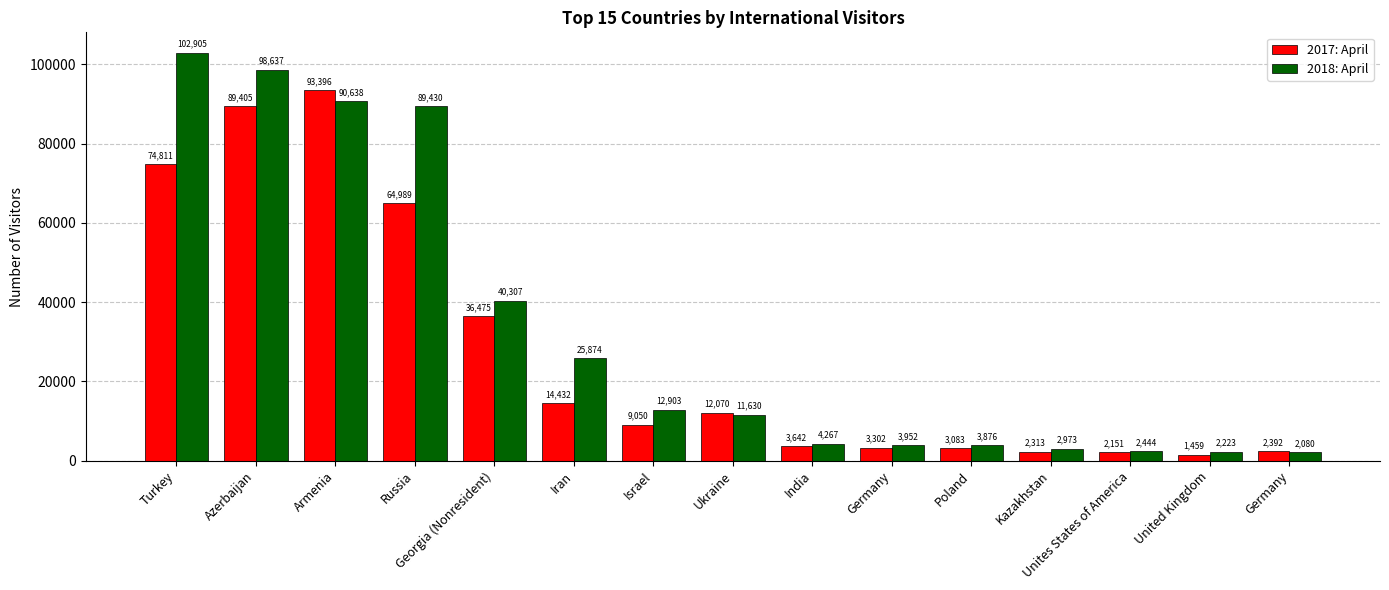

How many bars are there in total?

30